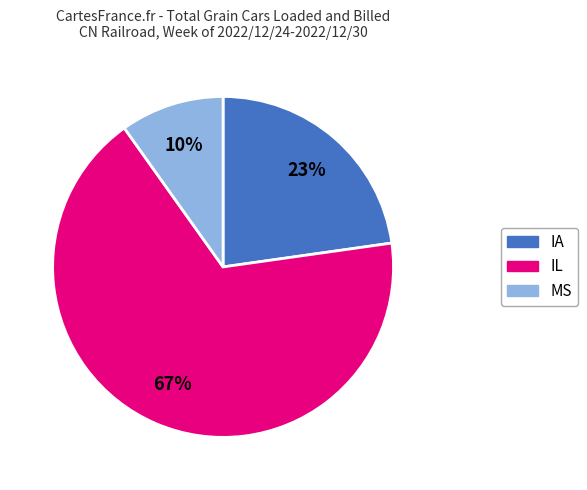

The IA slice represents 23% of the pie. True or false?

True